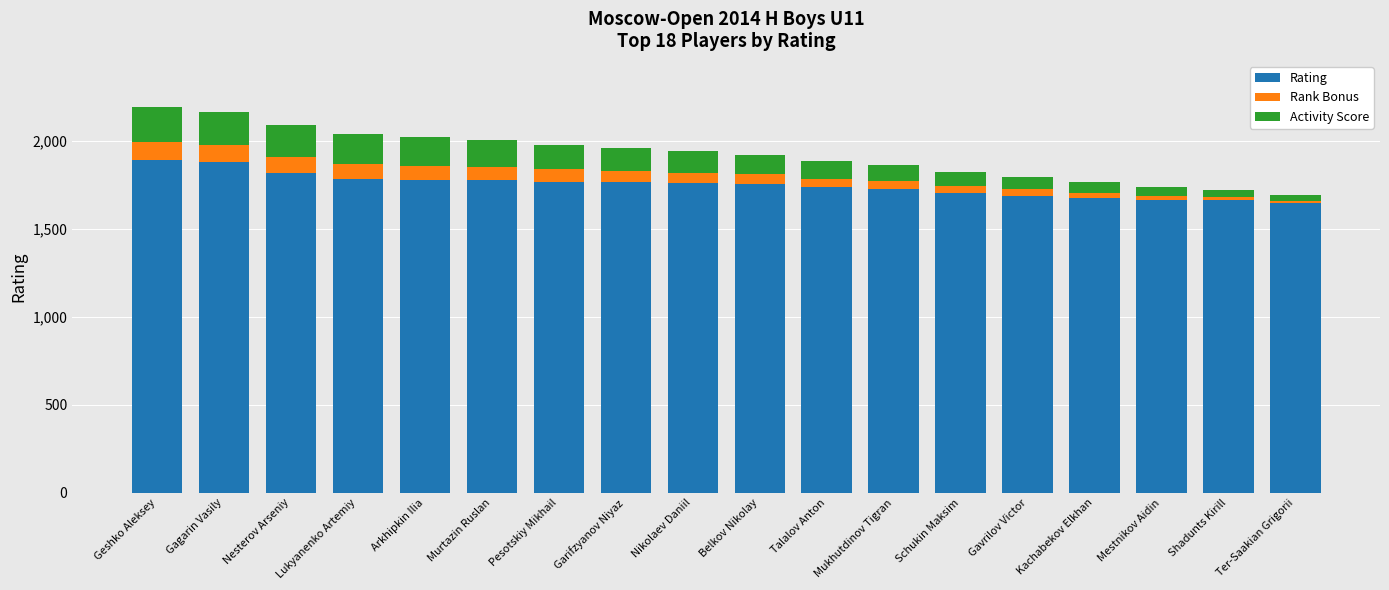

What is the total value across all series at Nikolaev Daniil?

1942